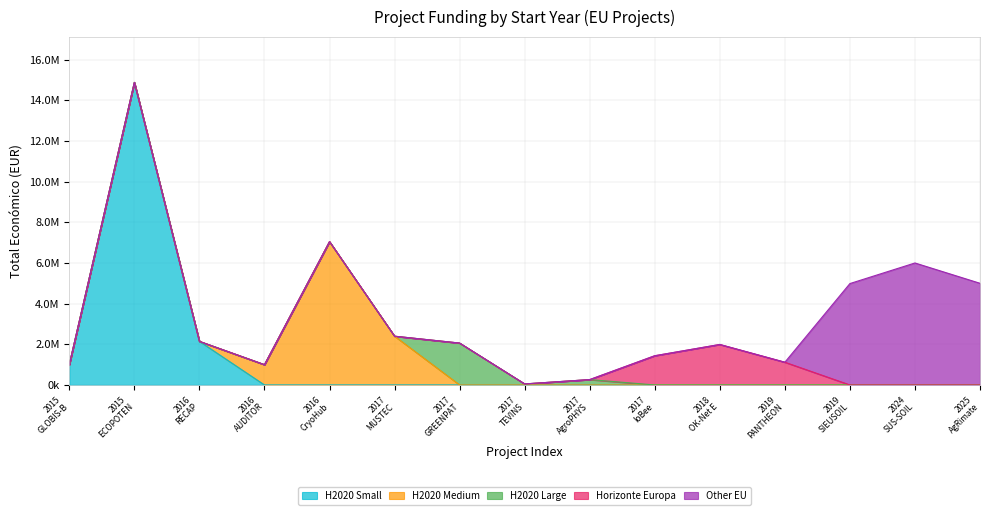

At which label is the value closest to 7462170?

2016